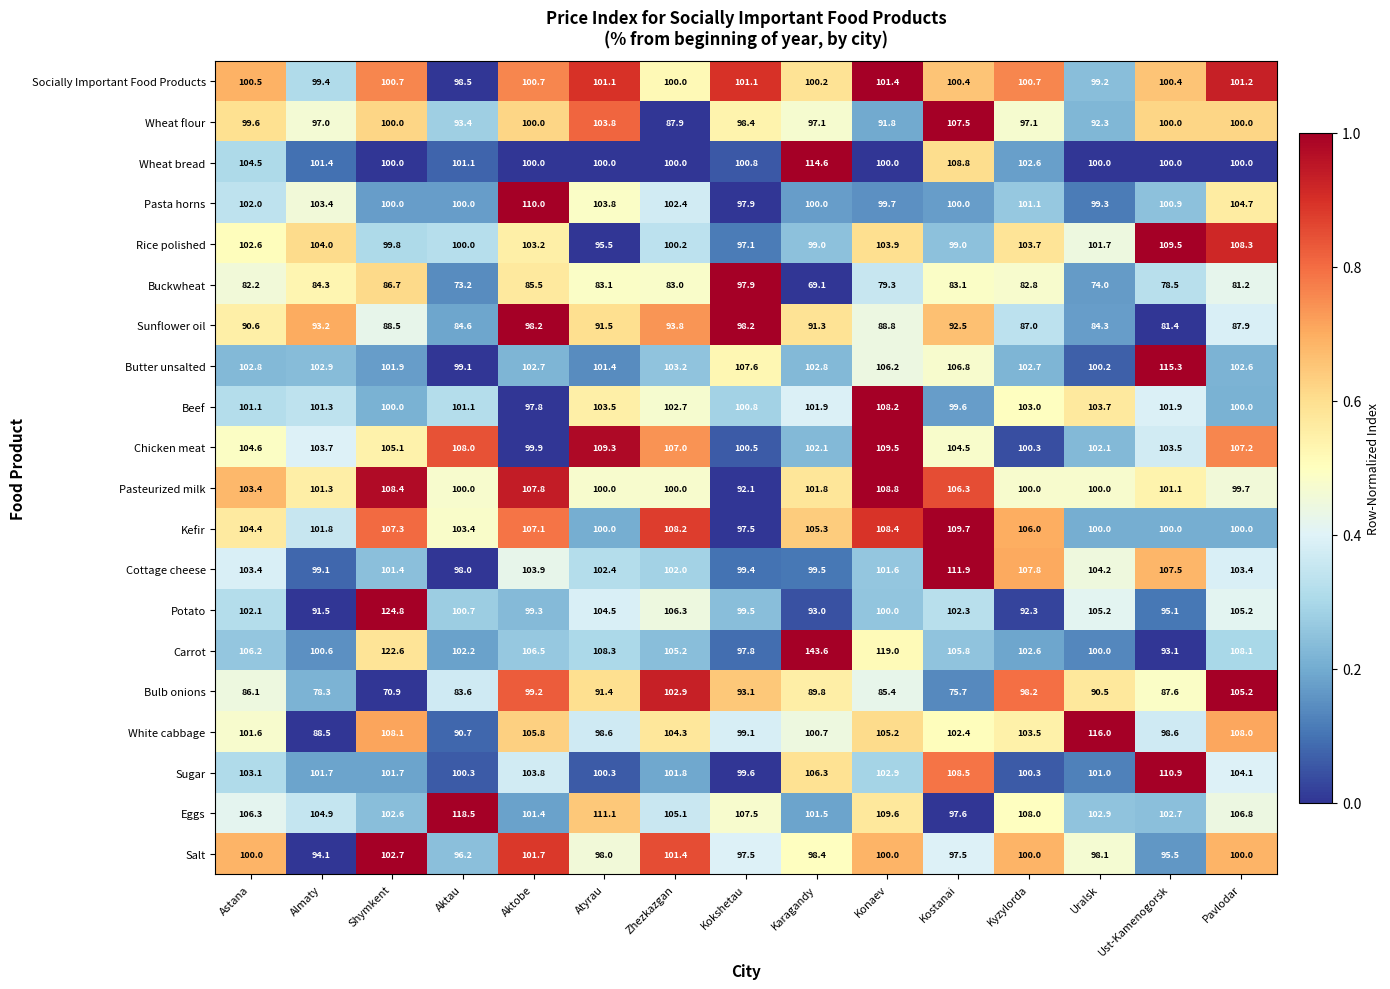

Count the number of data series in this chart.

20